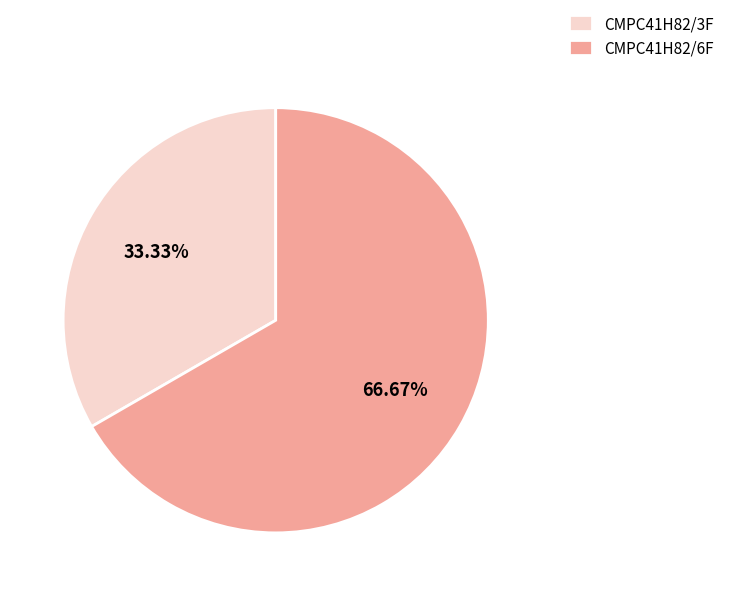

Which slice is the largest?

CMPC41H82/6F